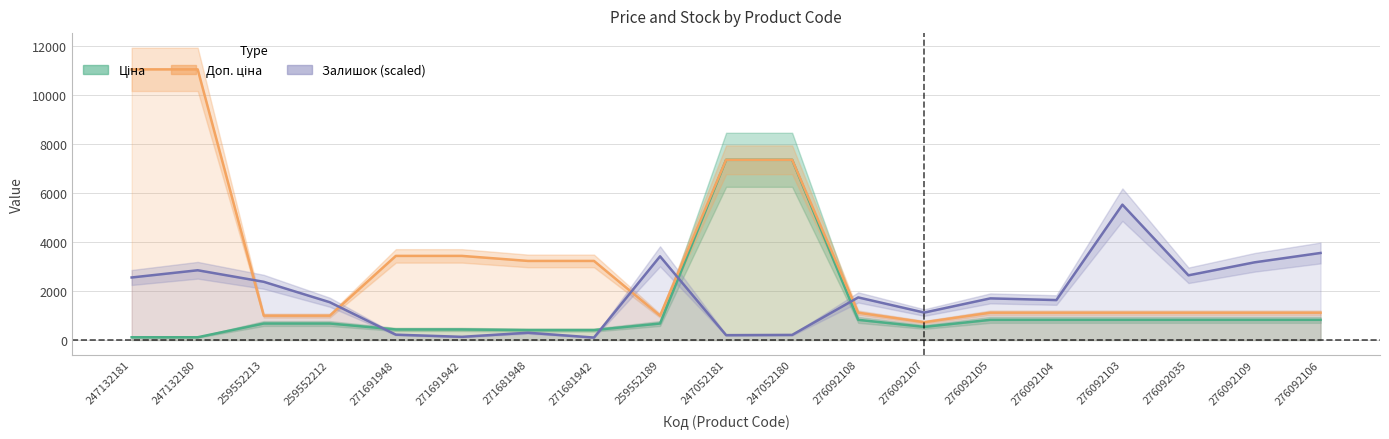

At which label does Ціна reach its peak?

247052181